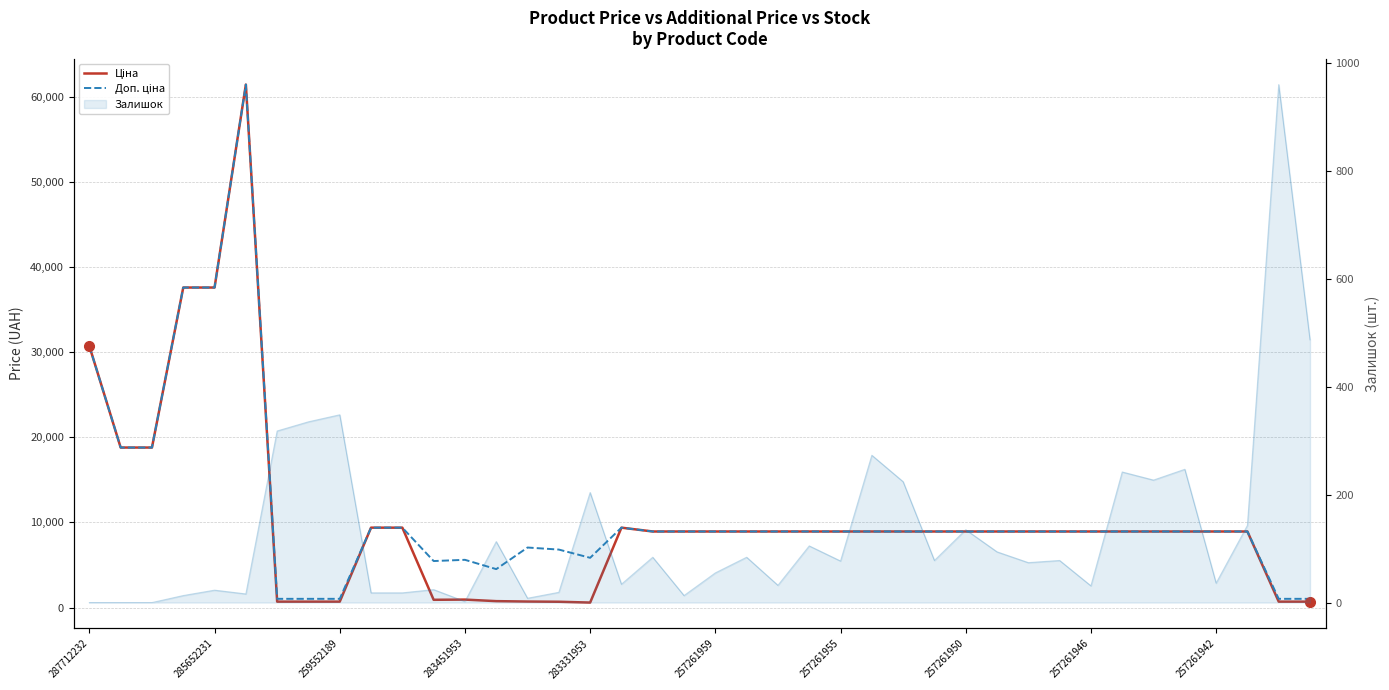

Is it true that Доп. ціна equals 8934.1 at 23?

True